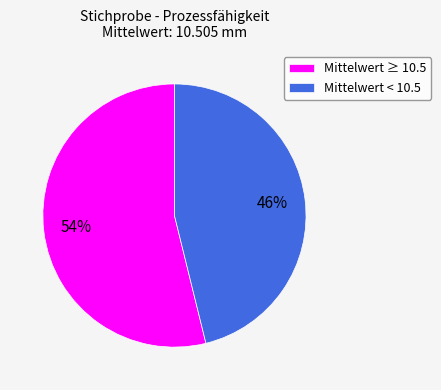

Is it true that Mittelwert < 10.5 is 46% of the pie?

True